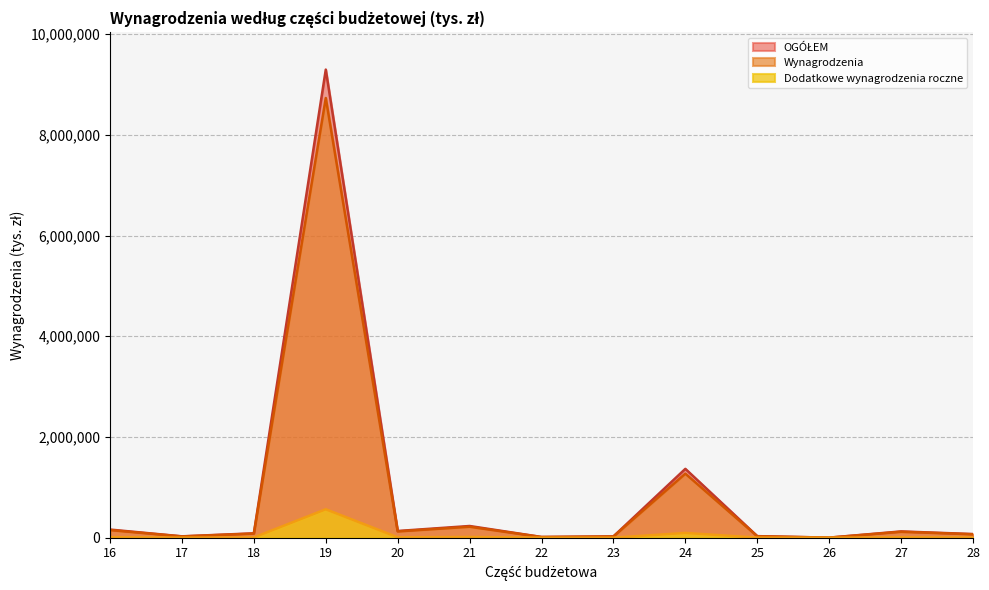

What is the spread (max minus min) of values at 17?

25762